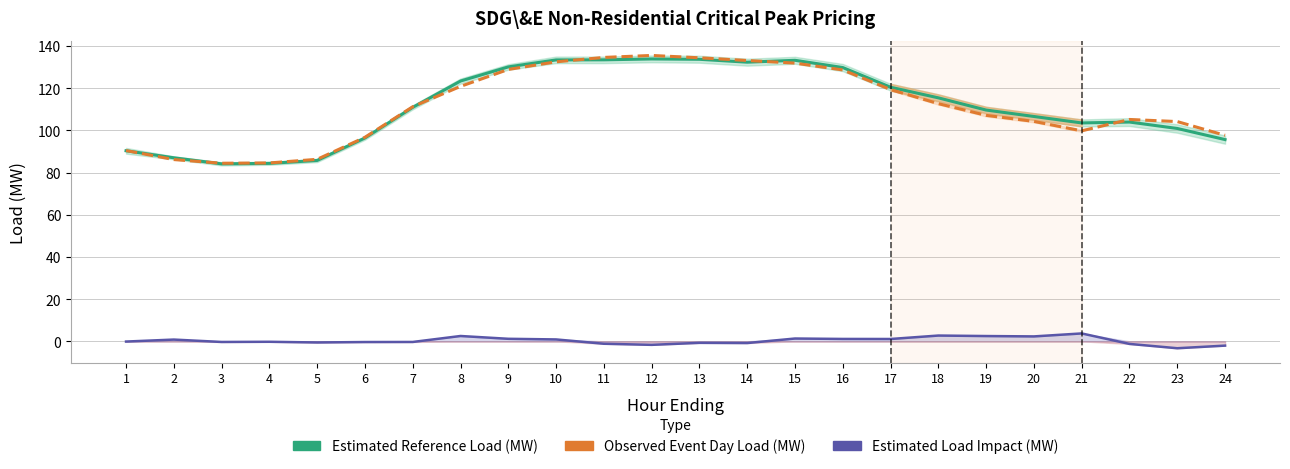

What is the lowest value of the Estimated Load Impact (MW) series?

-3.3